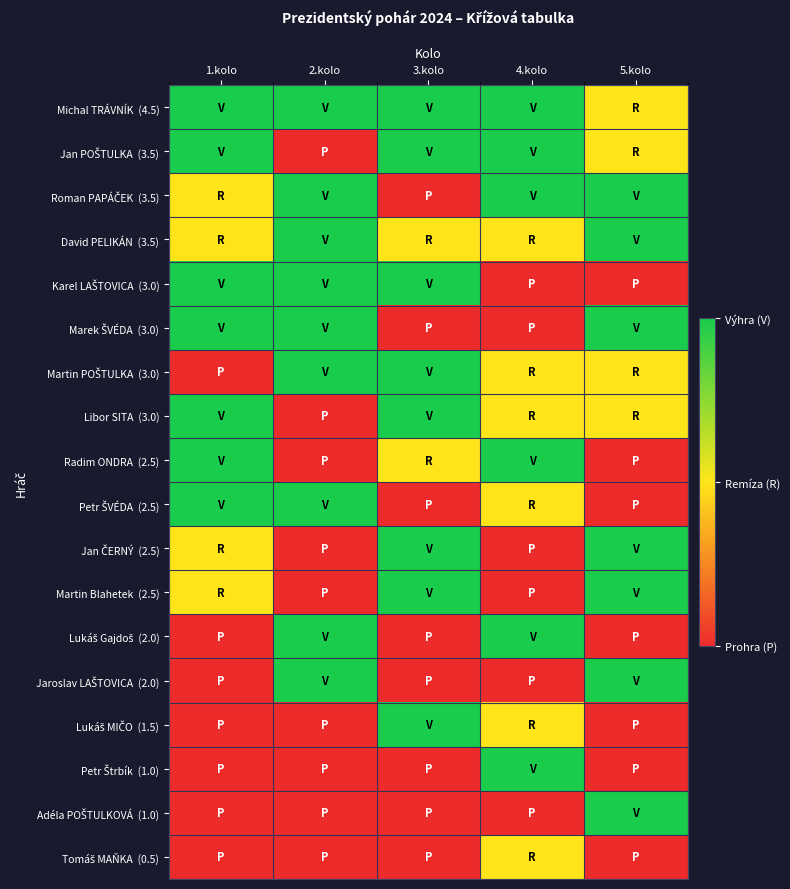

At how many categories does at least one series exceed 0?

5